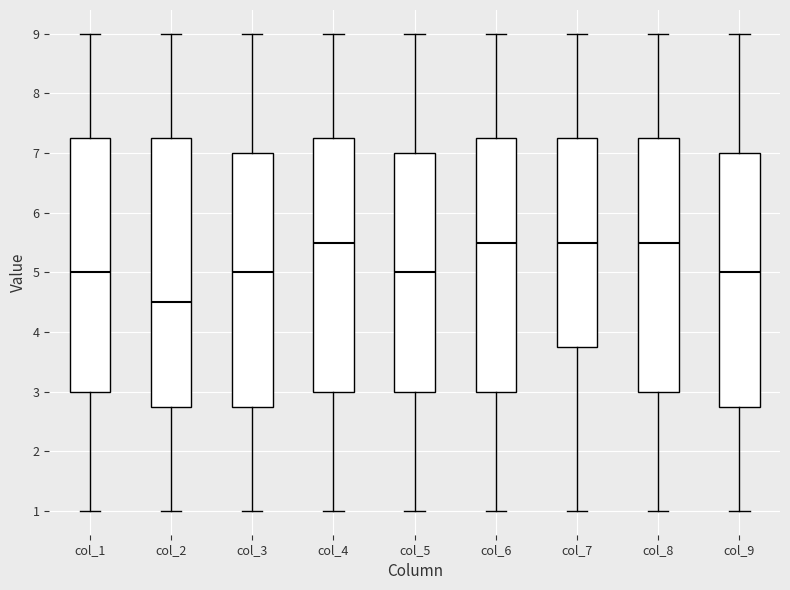

Where does the lower whisker of the box for col_7 end on the y-axis? The values are not printed on the chart, so give them approximately, as read against the axis.

1.0